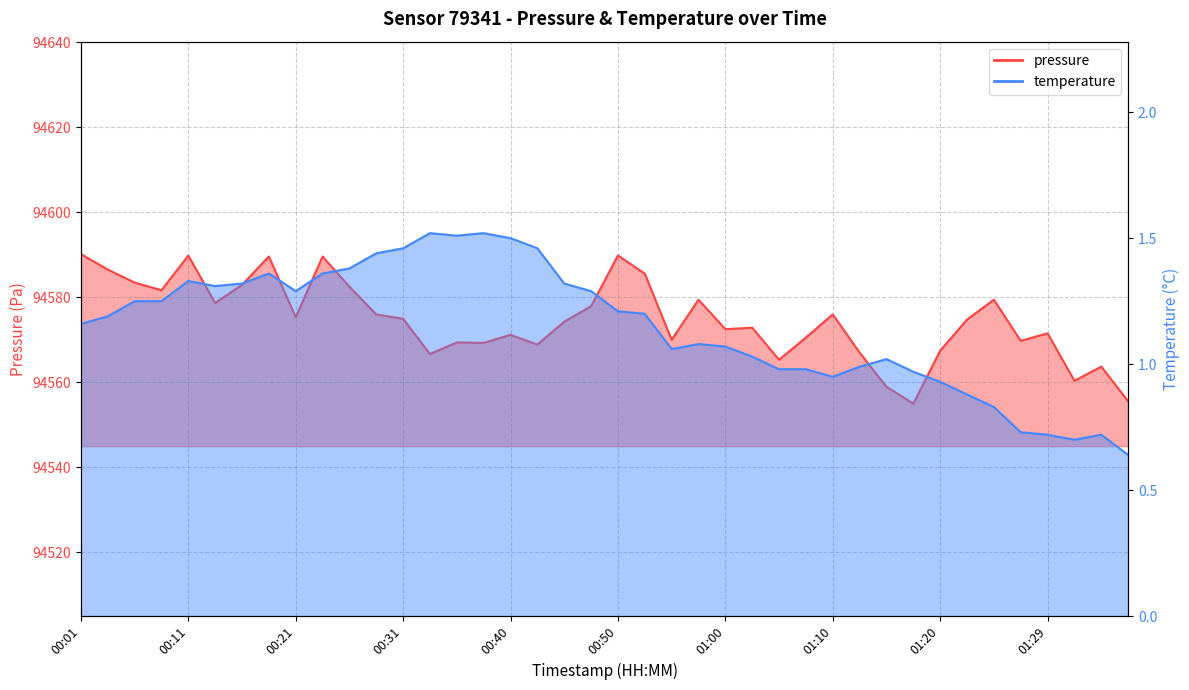

What is the value of the temperature point at the 14th from the left?

1.5